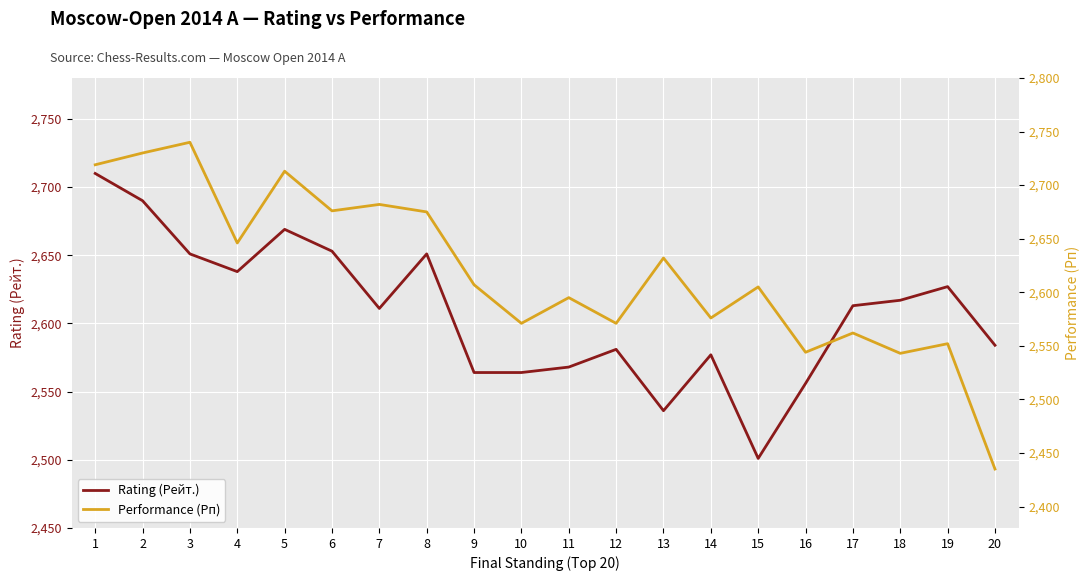

How many times do Performance (Рп) and Rating (Рейт.) cross each other?

5